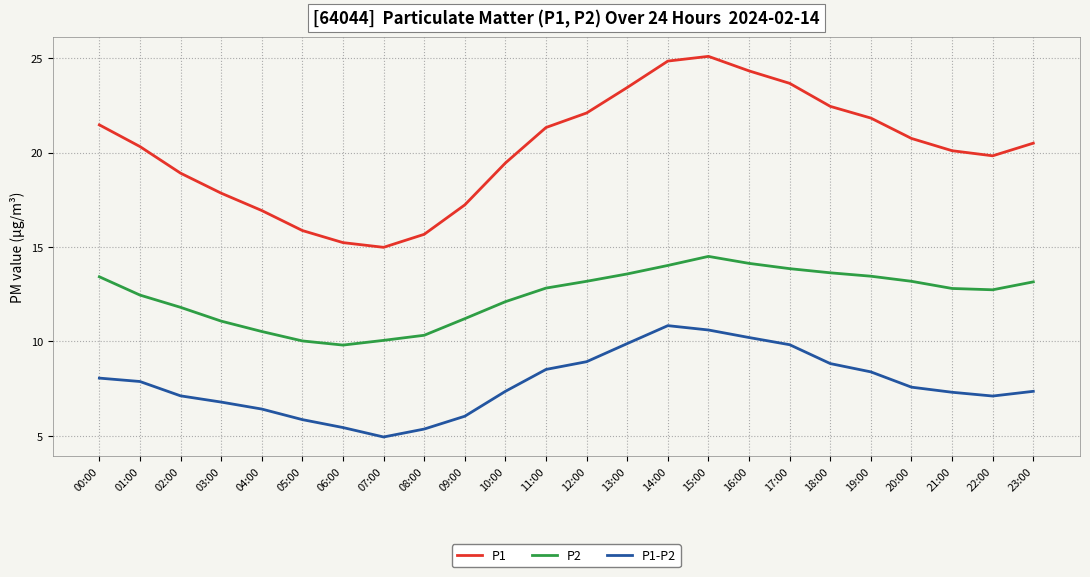

Count the number of categories in the chart.

24